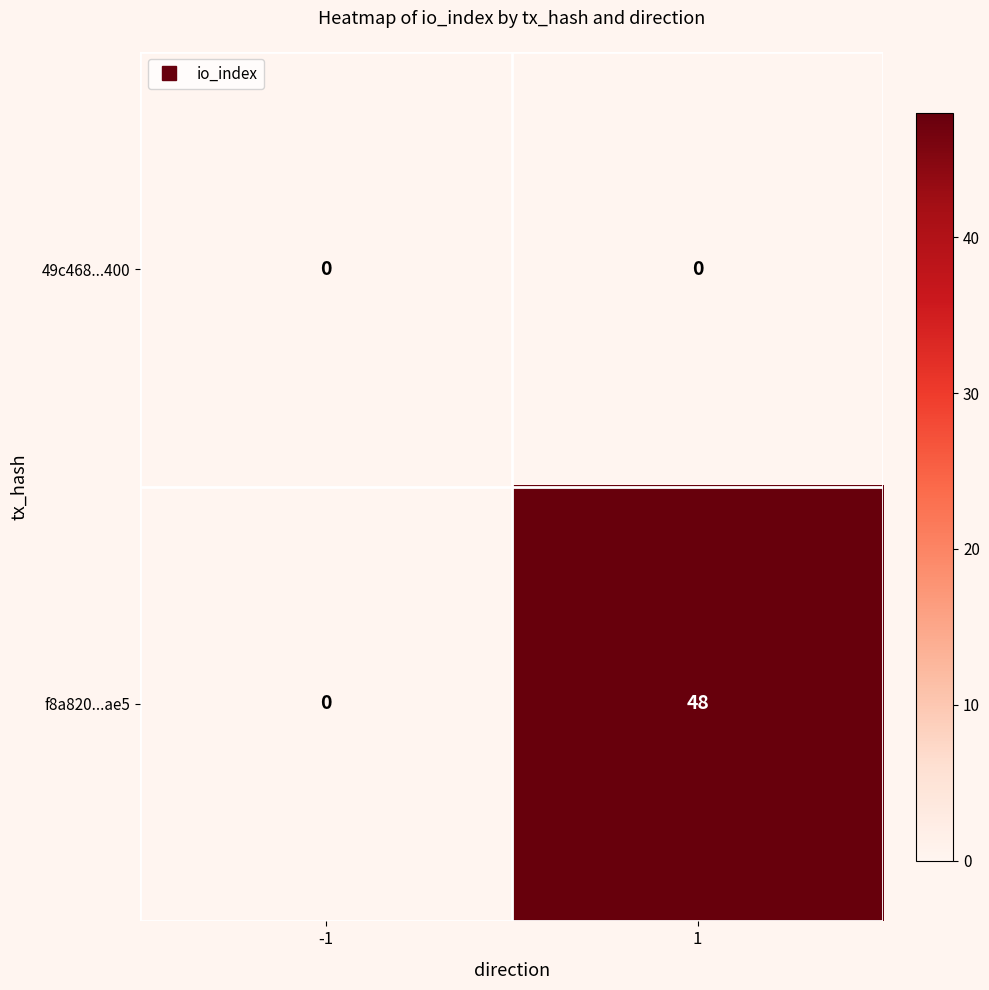

Reading left to right, extract all data points from this chart.

49c468...400: -1=0	1=0
f8a820...ae5: -1=0	1=48